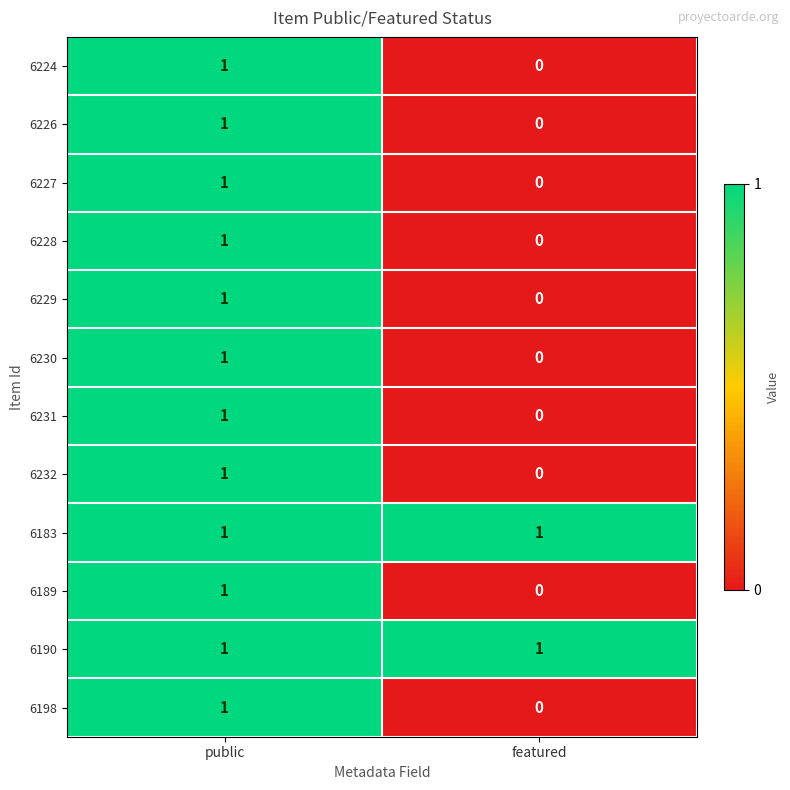

Which label corresponds to the smallest value in the chart?

featured